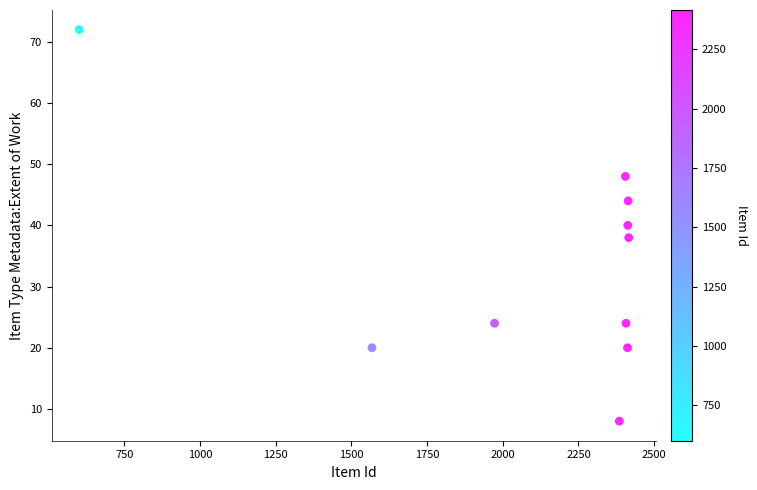

What is the average X value?

2099